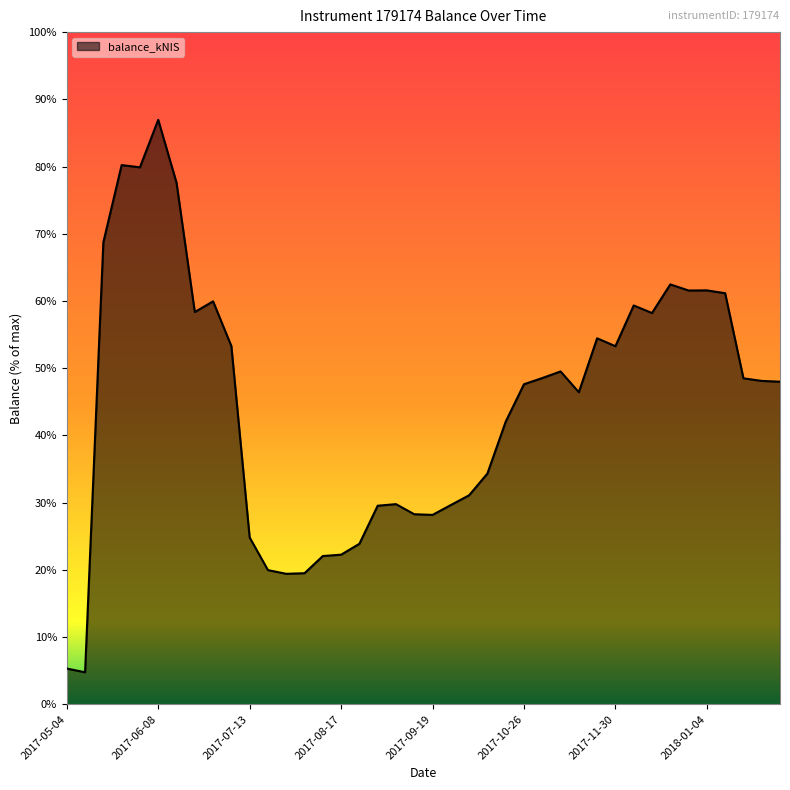

Reading right to left, transcribe all the data shown in this chart.

2018-02-01=10175.5	2018-01-25=10199.9	2018-01-18=10283.0	2018-01-11=12966.7	2018-01-04=13056.2	2017-12-28=13052.4	2017-12-21=13244.6	2017-12-14=12342.0	2017-12-07=12580.4	2017-11-30=11295.7	2017-11-23=11544.8	2017-11-16=9843.6	2017-11-09=10499.0	2017-11-02=10290.2	2017-10-26=10096.2	2017-10-19=8913.5	2017-10-10=7278.1	2017-10-03=6592.4	2017-09-28=6284.5	2017-09-19=5973.6	2017-09-14=5994.7	2017-09-07=6313.1	2017-08-31=6262.7	2017-08-24=5061.6	2017-08-17=4718.6	2017-08-10=4675.7	2017-08-03=4133.8	2017-07-27=4115.3	2017-07-20=4231.9	2017-07-13=5261.3	2017-07-06=11298.0	2017-06-29=12710.5	2017-06-22=12373.9	2017-06-15=16453.8	2017-06-08=18437.9	2017-06-01=16938.7	2017-05-25=17008.7	2017-05-18=14574.0	2017-05-11=1009.0	2017-05-04=1126.4